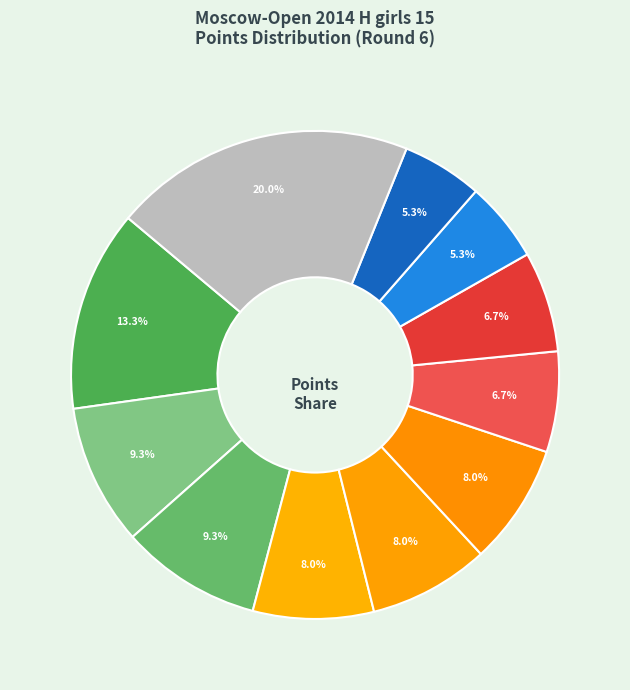

How many slices are in this pie chart?

11